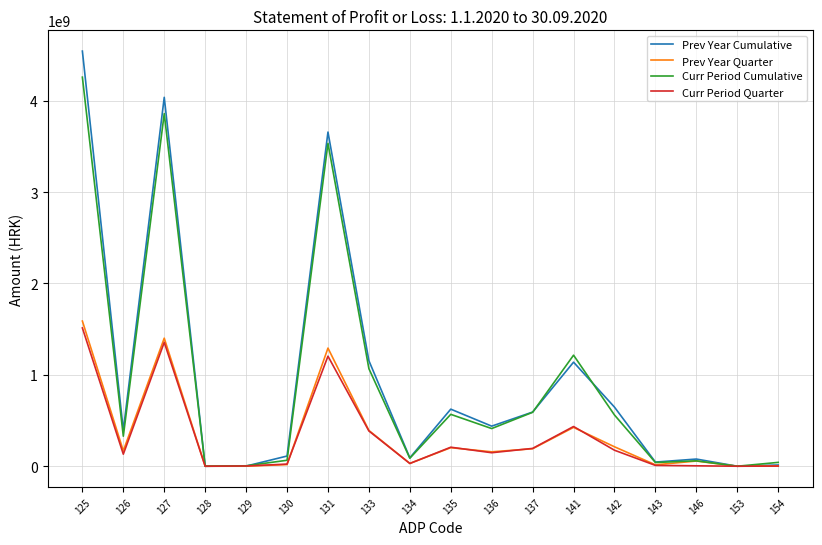

True or false: Curr Period Quarter has more than 0 points higher than both neighbors.

True